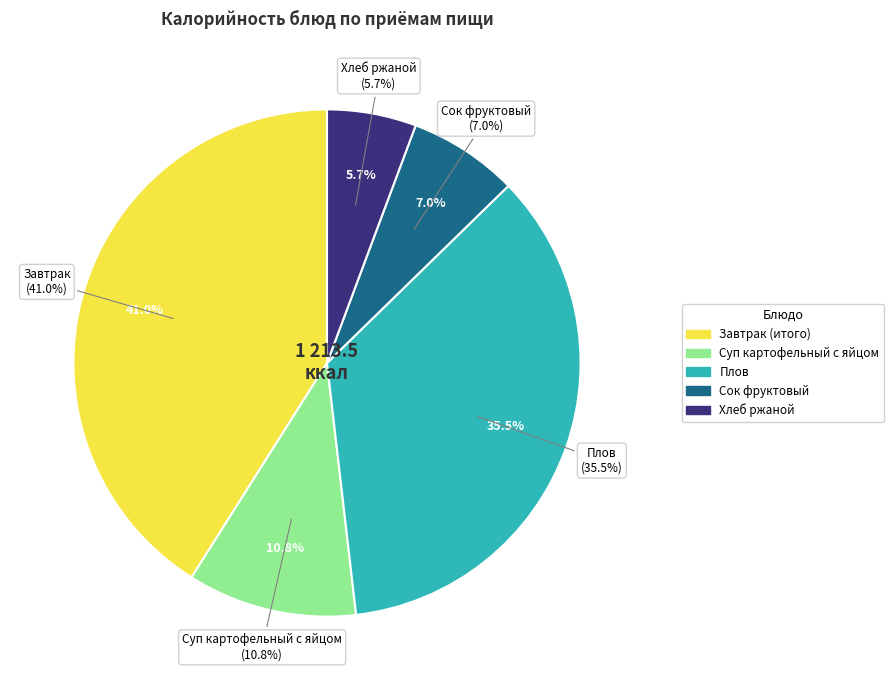

Which category has the biggest portion of the pie?

Завтрак (итого)